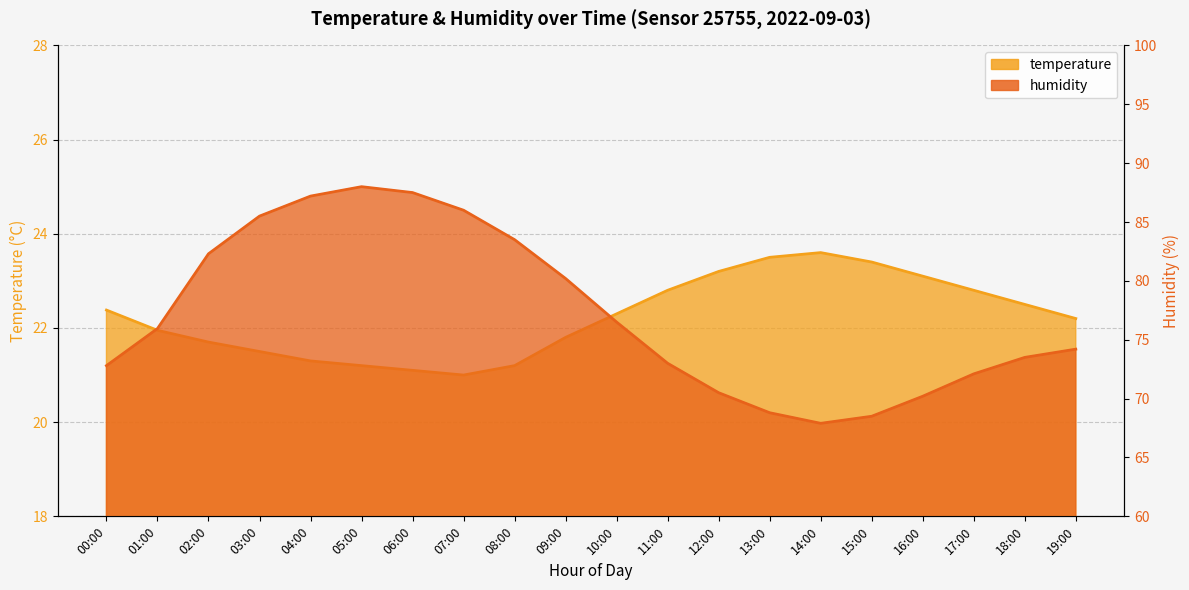

What is the label of the 12th point from the right?

08:00